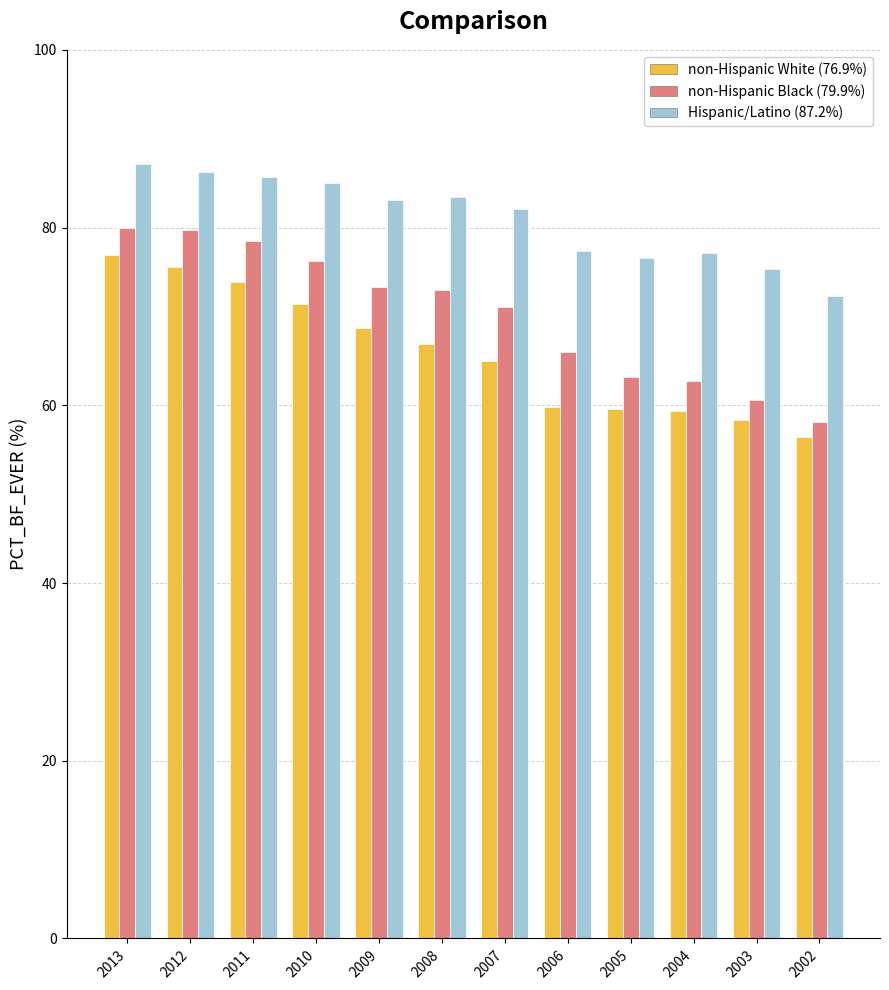

Does the chart contain stacked bars?

No